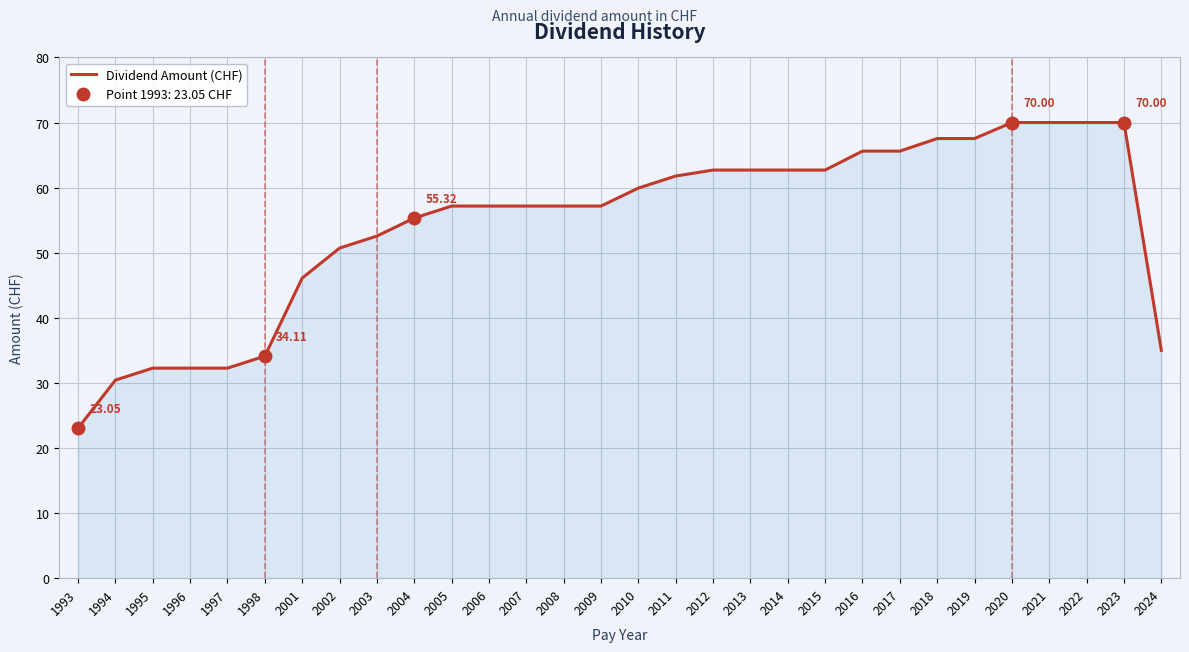

What is the change in value from 2005 to 2019?

+10.4